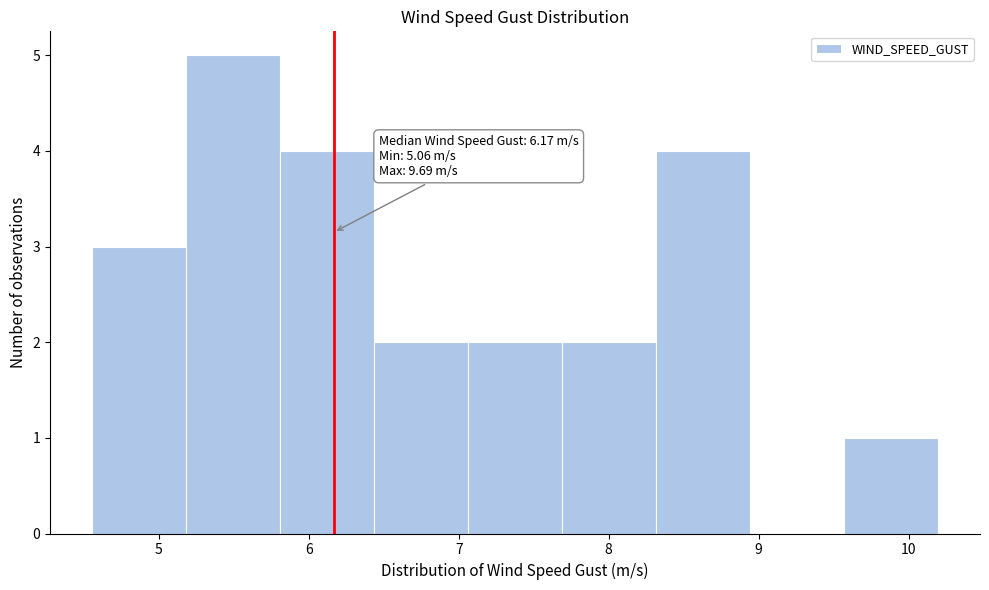

Over which range of the x-axis is the bar tallest?

5.2 to 5.8